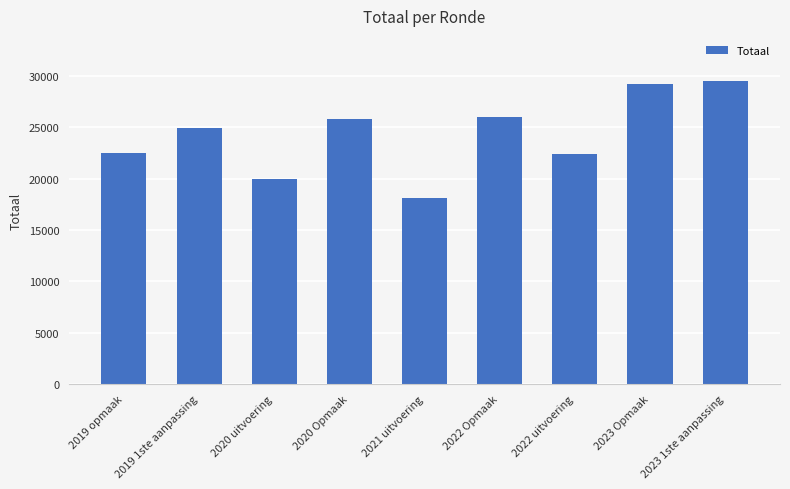

What is the change in value from 2020 uitvoering to 2023 1ste aanpassing?

+9550